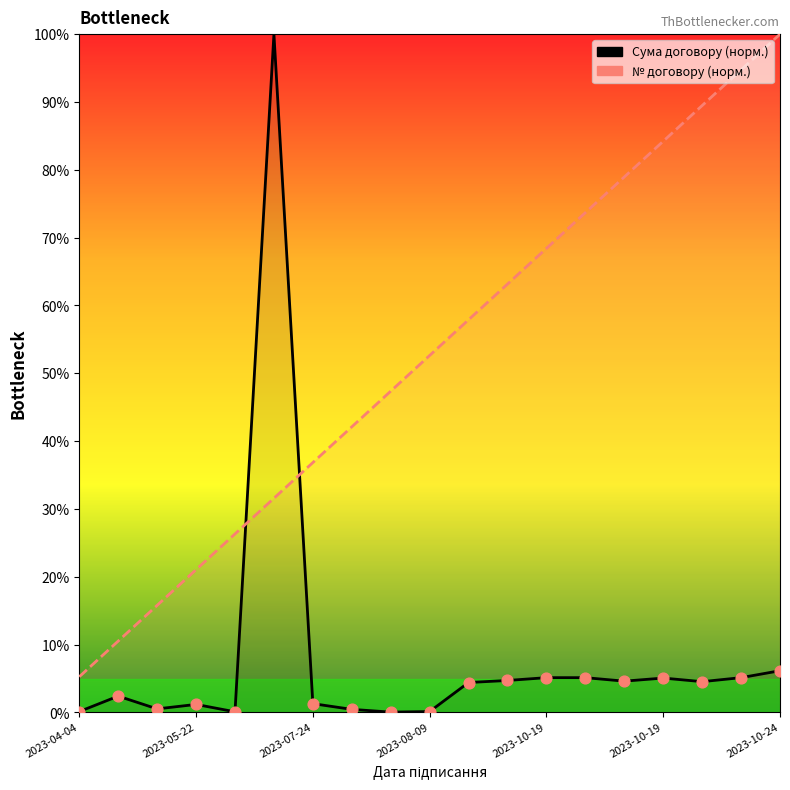

Which series contains the lowest Y value?

Сума договору